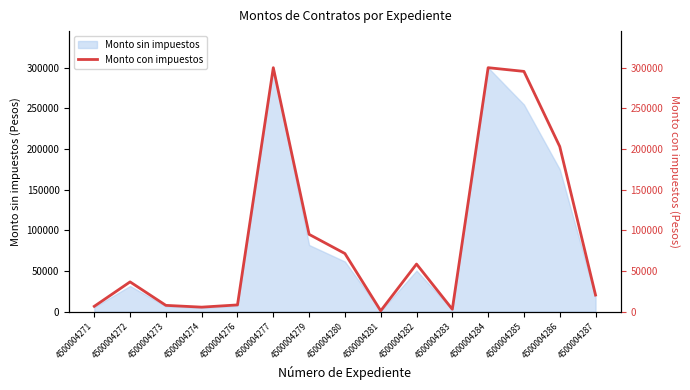

Rank the categories by value from lowest to highest.

4500004281, 4500004283, 4500004274, 4500004271, 4500004273, 4500004276, 4500004287, 4500004272, 4500004282, 4500004280, 4500004279, 4500004286, 4500004285, 4500004277, 4500004284